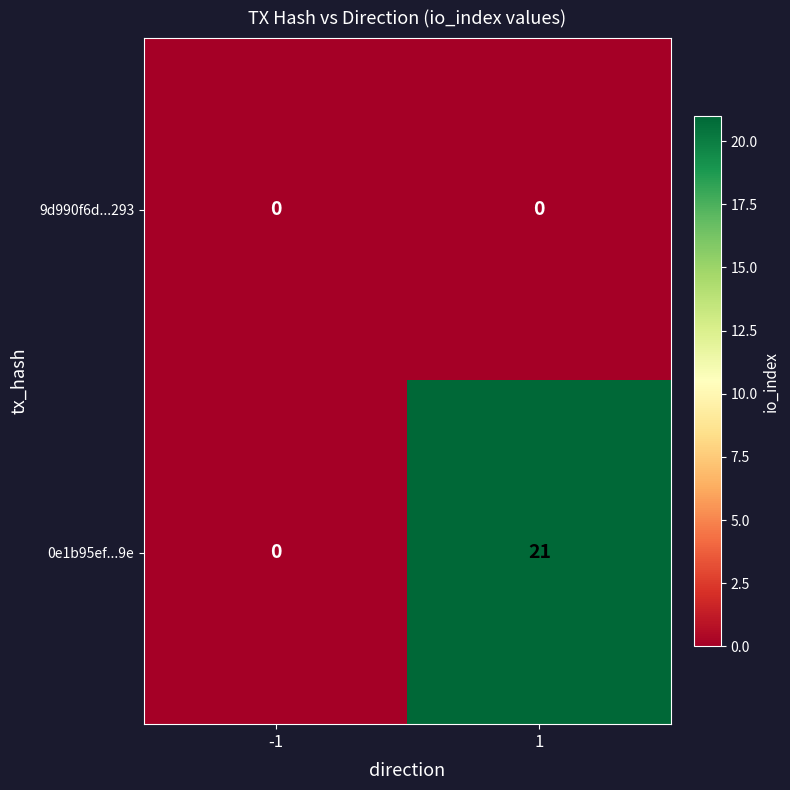

What is the greatest value displayed?

21